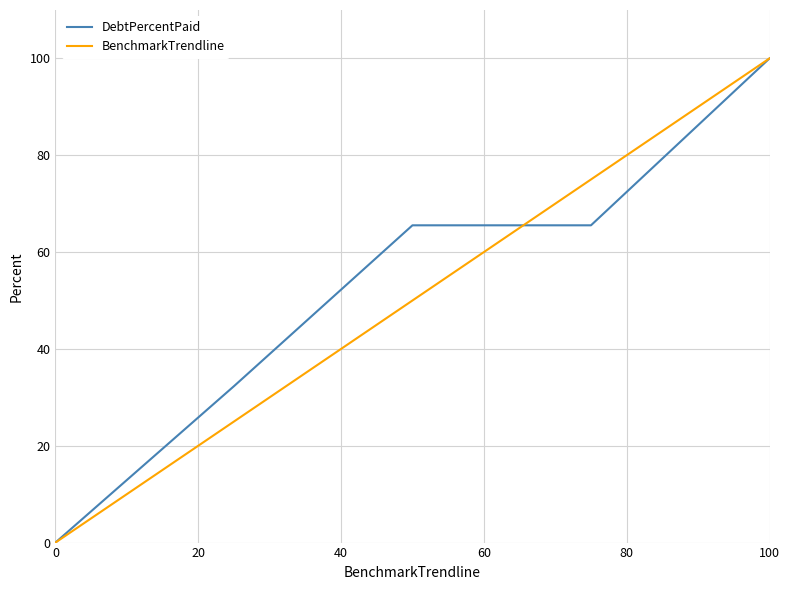

What is the maximum value for BenchmarkTrendline?

100.0